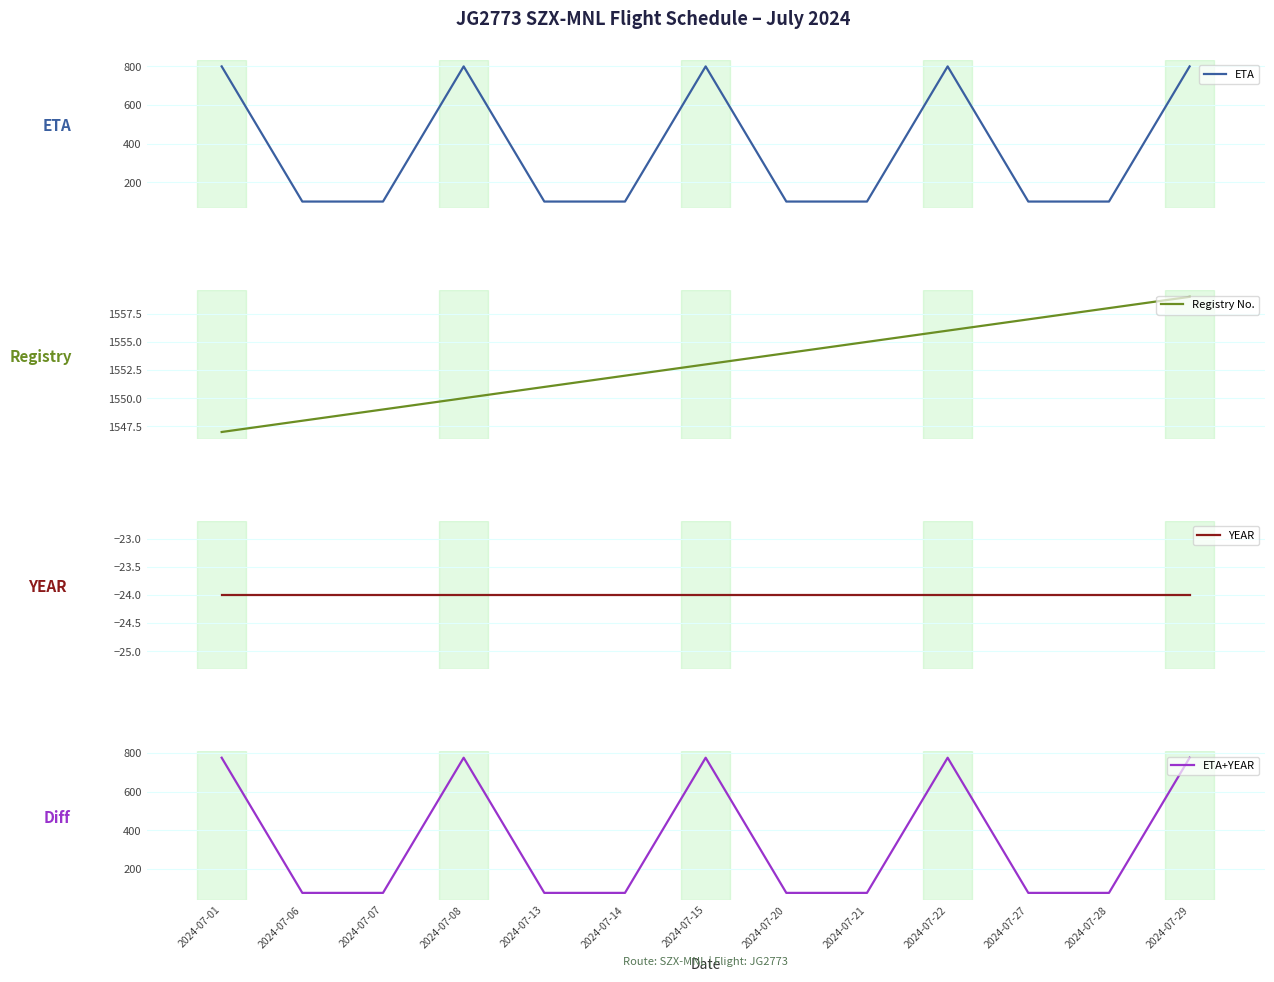

True or false: ETA and YEAR intersect in this chart.

False